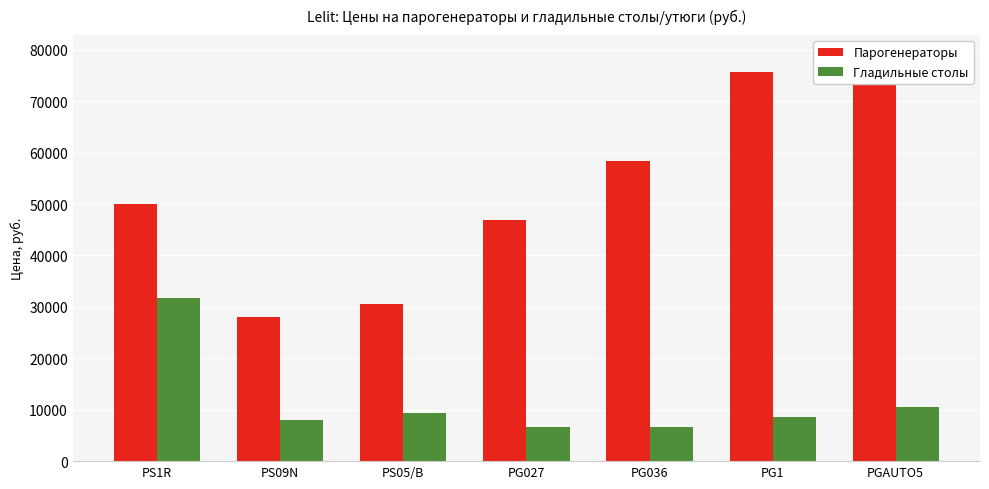

What is the value of the Гладильные столы bar at the 1st from the left?

31800